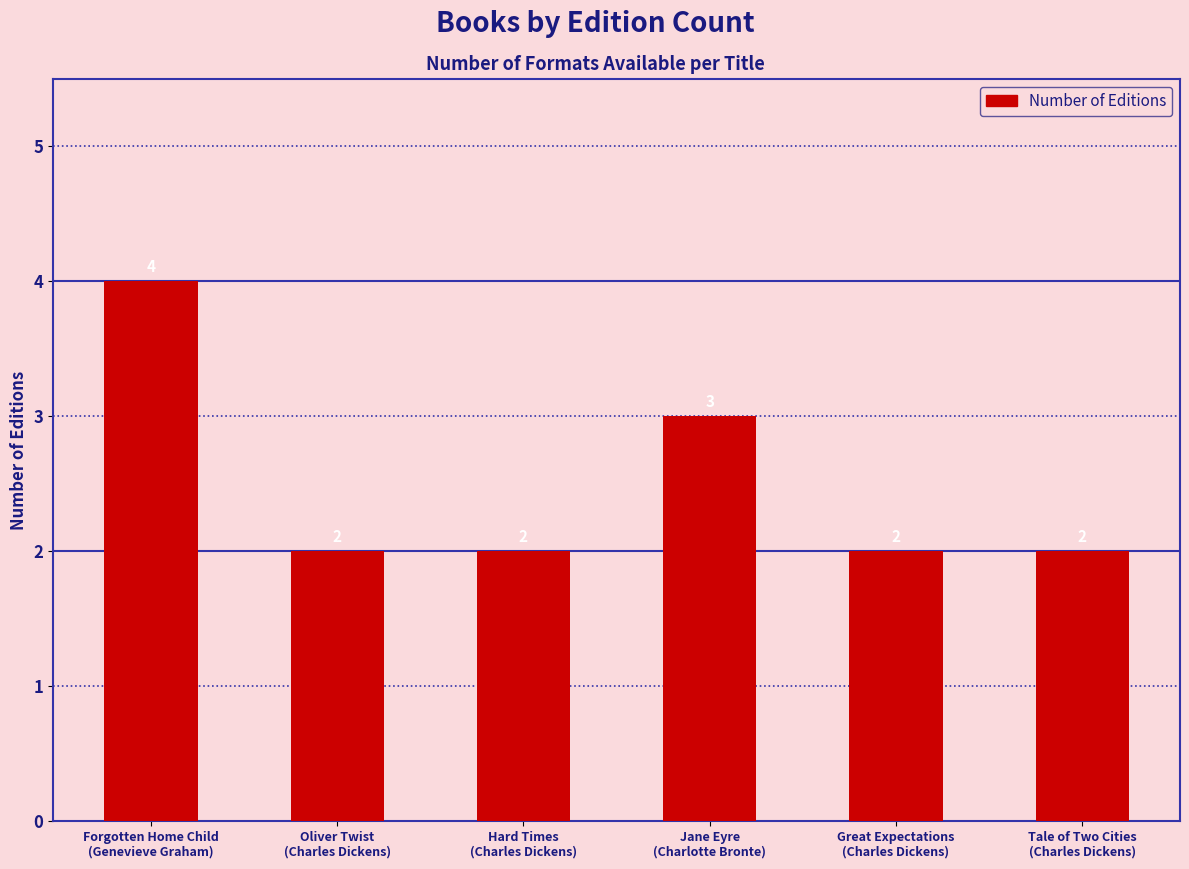

Reading left to right, transcribe all the data shown in this chart.

4	2	2	3	2	2